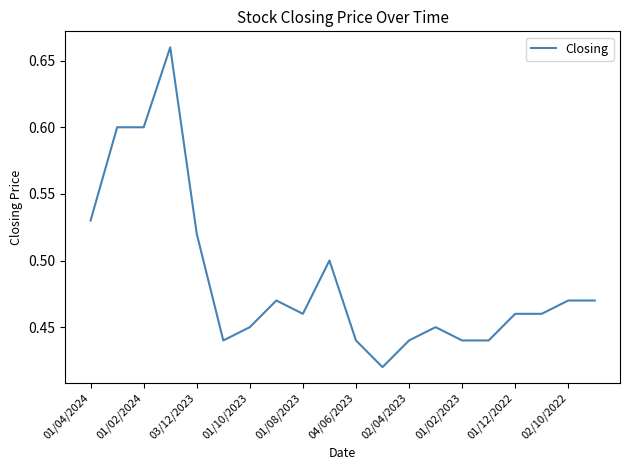

Reading right to left, what are all the values shown in this chart?

0.5	0.5	0.5	0.5	0.4	0.4	0.5	0.4	0.4	0.4	0.5	0.5	0.5	0.5	0.4	0.5	0.7	0.6	0.6	0.5